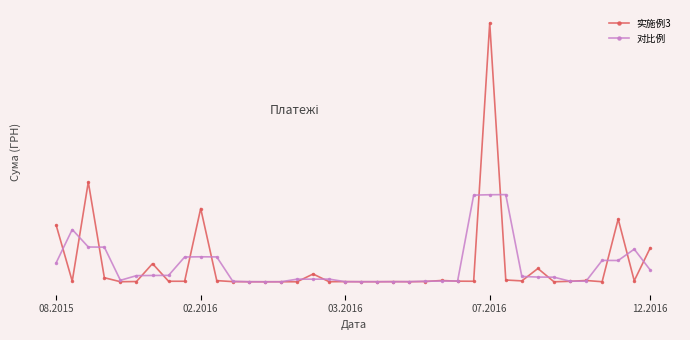

What are all the series names shown in the legend?

实施例3, 对比例